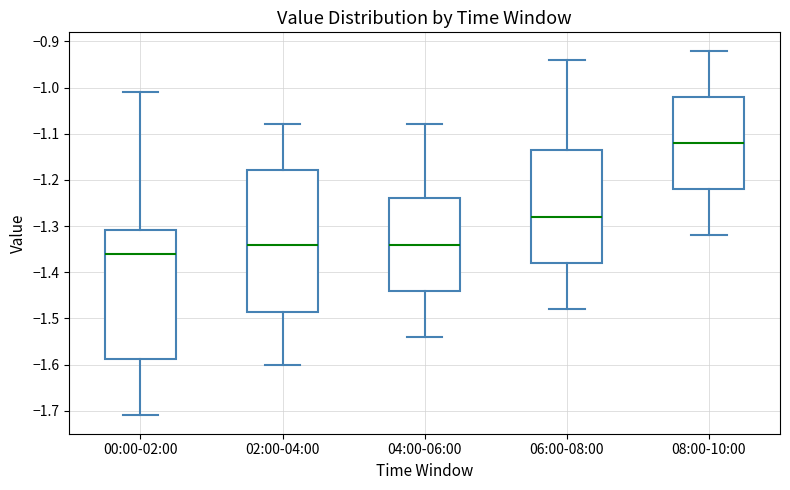

Which box is the tallest, from its lower edge to its upper edge?

02:00-04:00